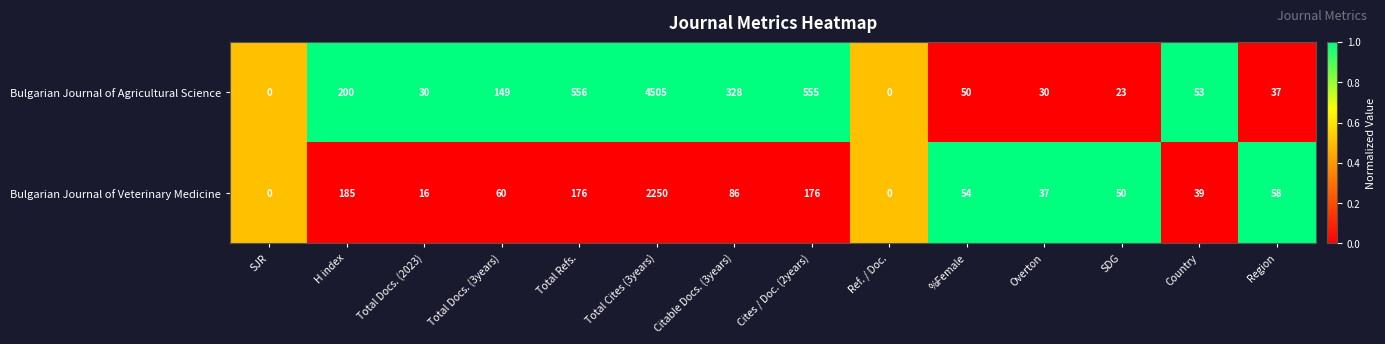

At which category is the sum across all series the highest?

Total Cites (3years)